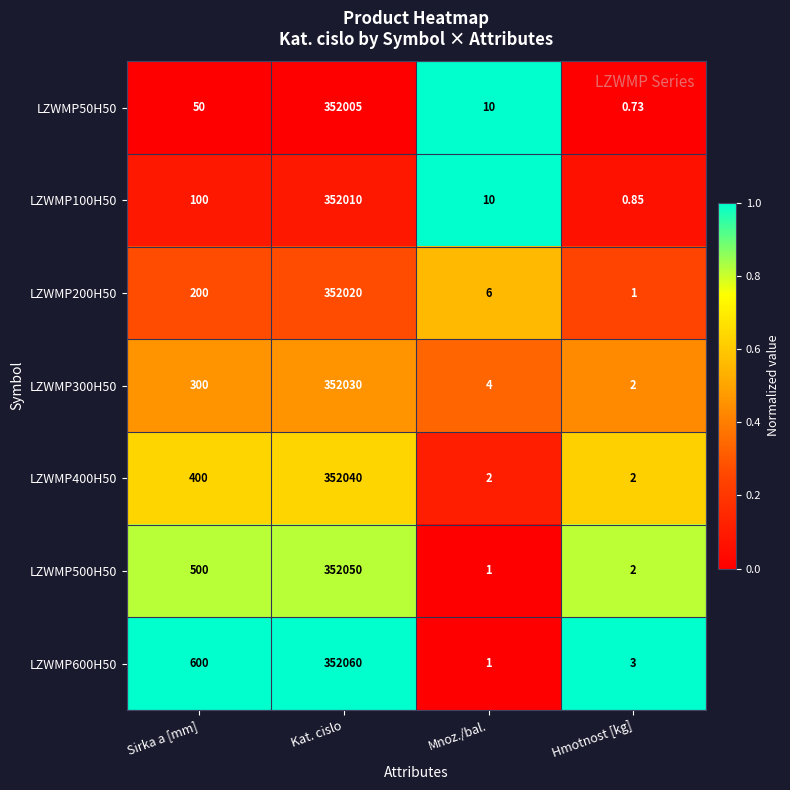

Which label corresponds to the smallest value in the chart?

Hmotnost [kg]